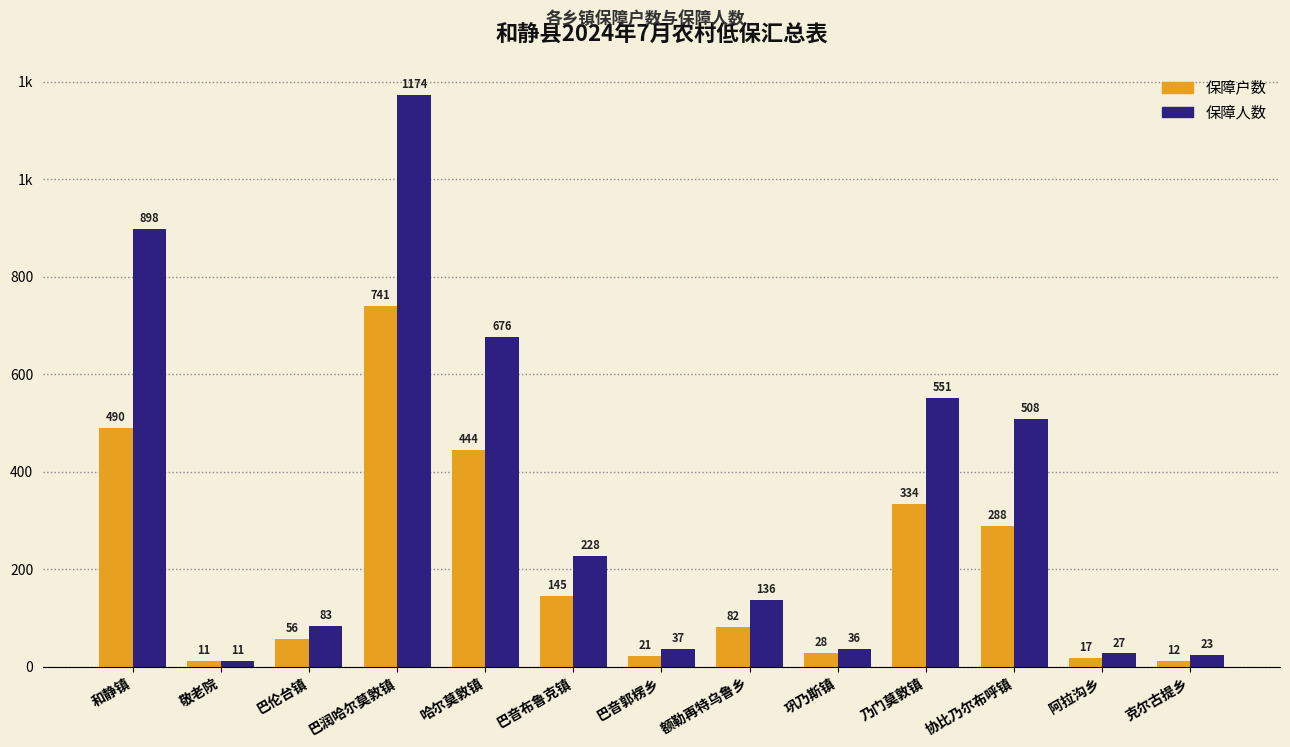

What is the value of the 保障户数 bar at the 2nd from the left?

11